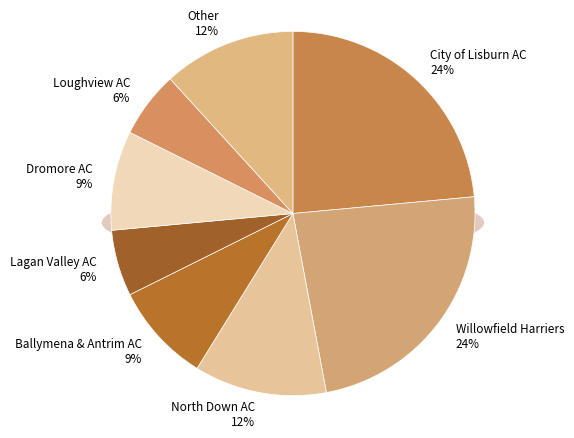

What percentage is NOT represented by Ballymena & Antrim AC?

91.2%